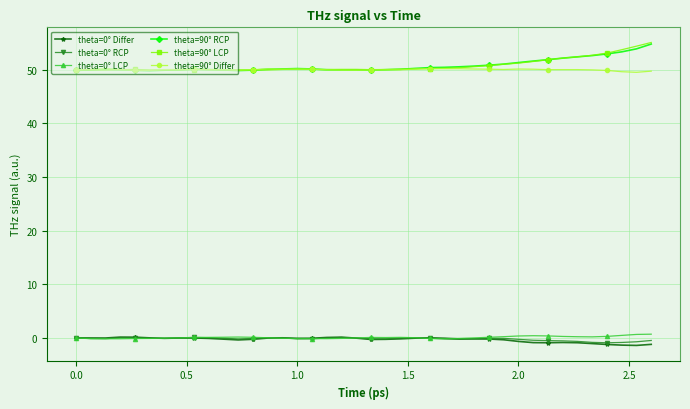

What is the value of the theta=90° LCP point at the 26th from the left?

50.3